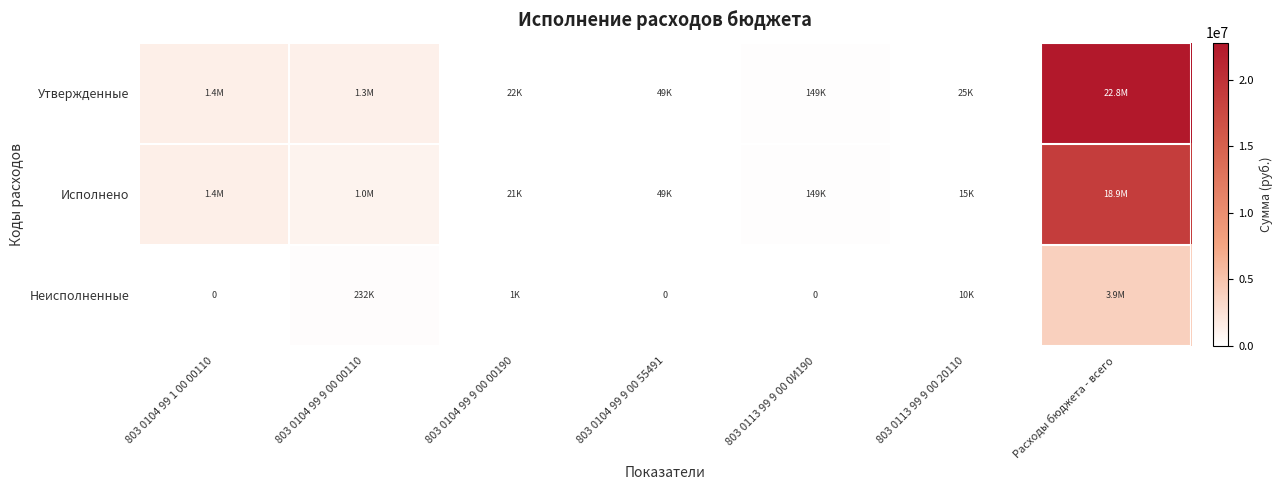

What is the difference between the highest and lowest values at Расходы бюджета - всего?

18854541.6